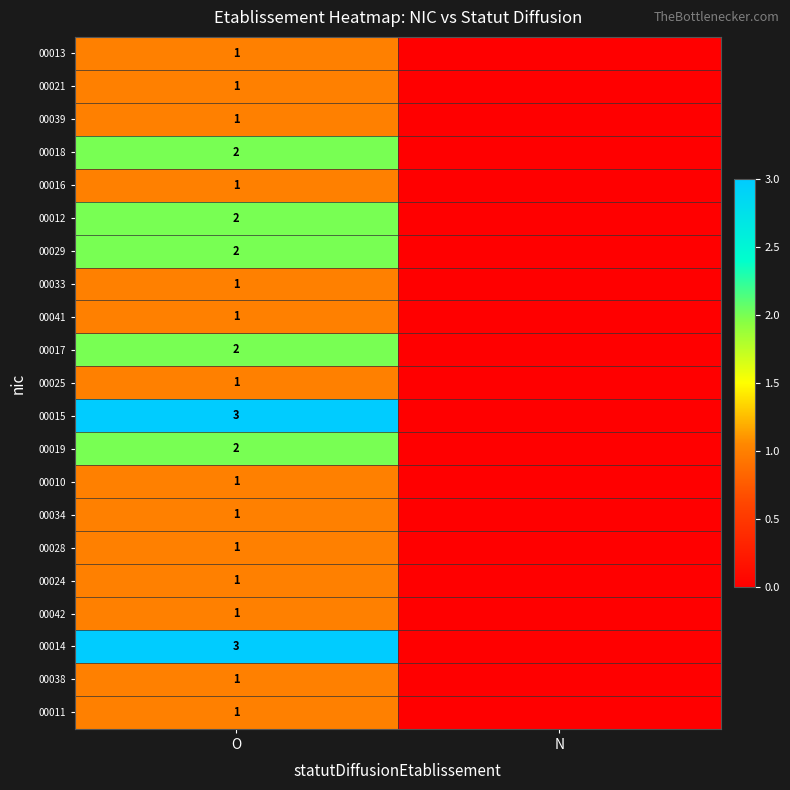

What is the total value across all series at O?

30